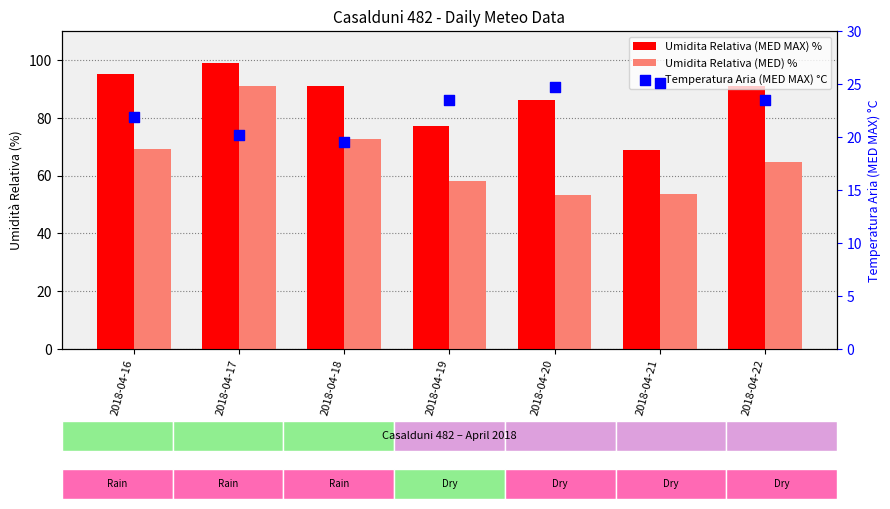

Which series contains the highest Y value?

Umidita Relativa (MED MAX) %